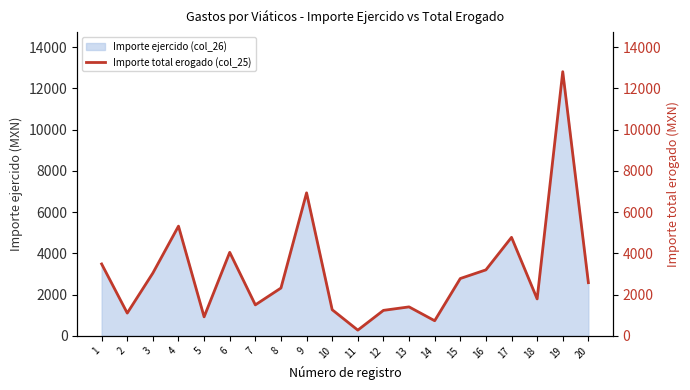

How many points are lower than both their immediate neighbors (excluding endpoints)?

6